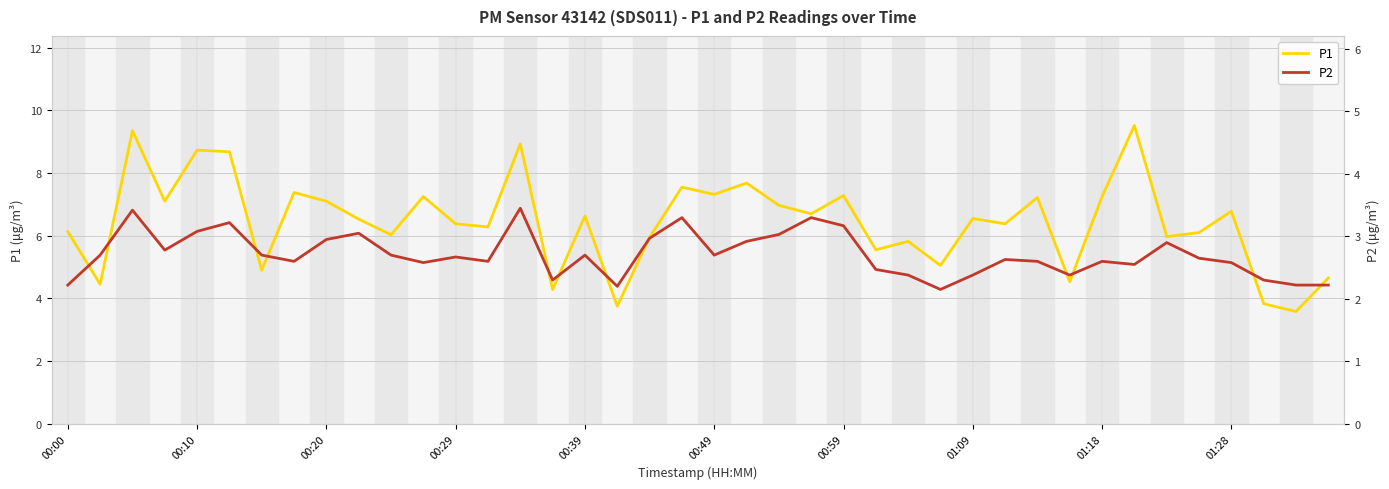

Rank the series at 25 from lowest to highest value.

P2, P1